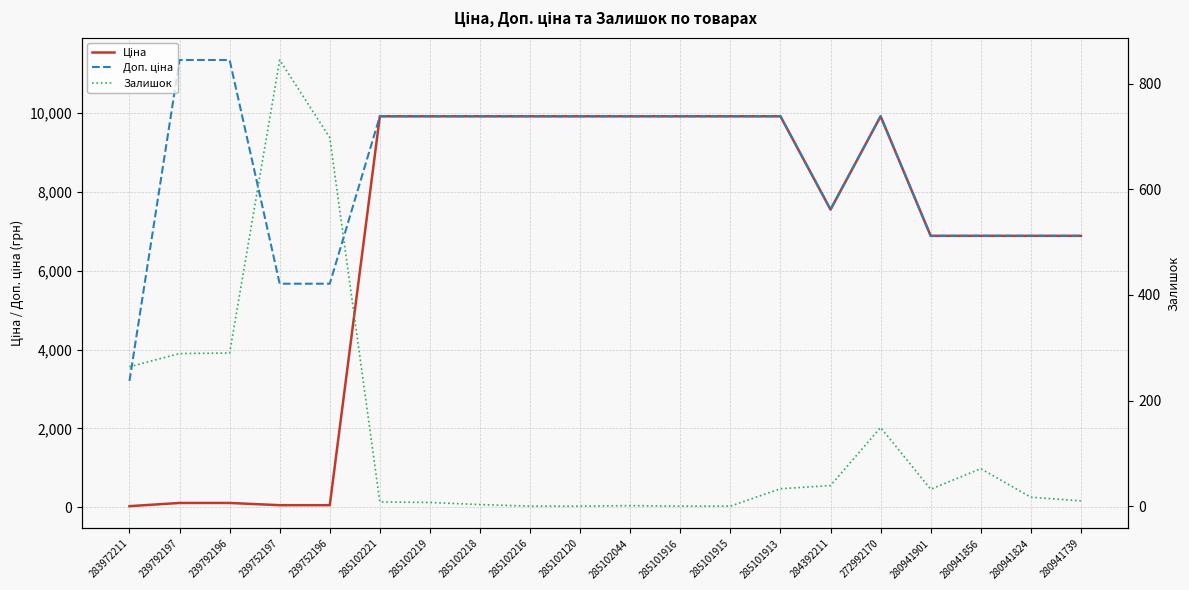

What is the label of the 6th point from the right?

284392211